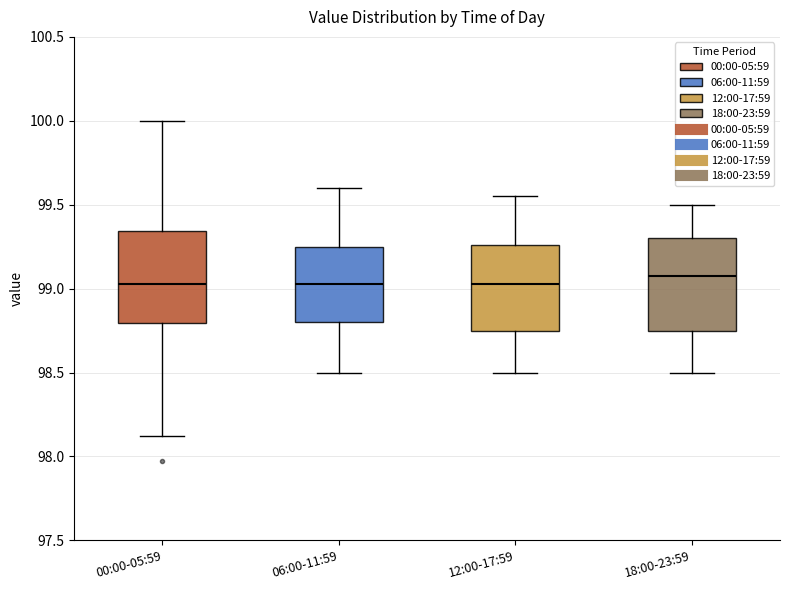

Where does the upper whisker of the box for 12:00-17:59 end on the y-axis? The values are not printed on the chart, so give them approximately, as read against the axis.

99.55